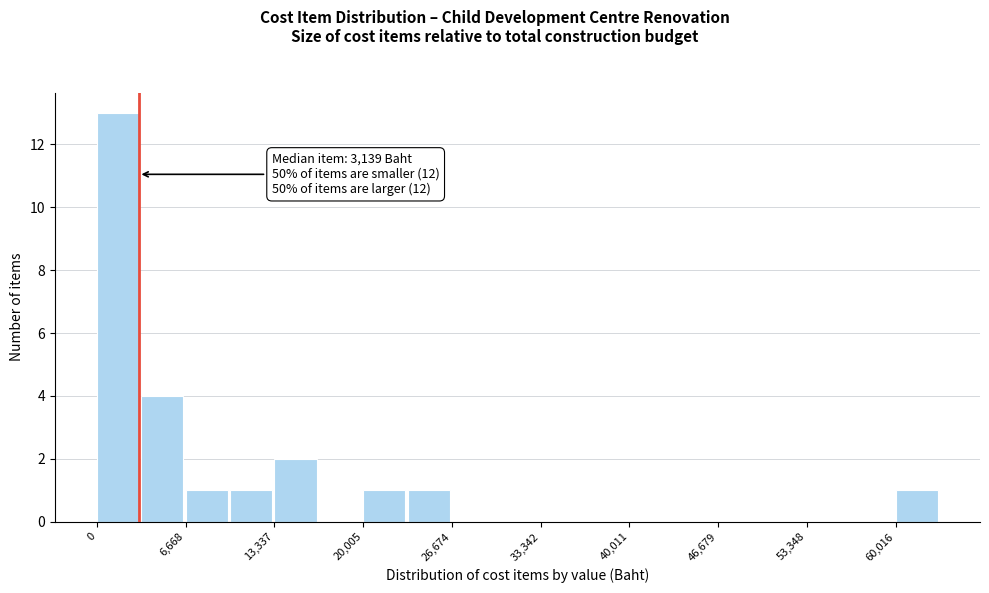

Around what value on the x-axis is the tallest bar? Give the approximate position of its centre, as read against the axis.

2000